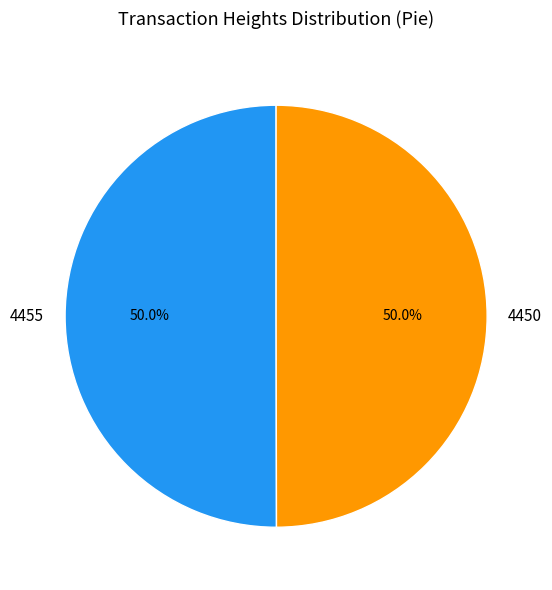

Is it true that 4455 is 50% of the pie?

True